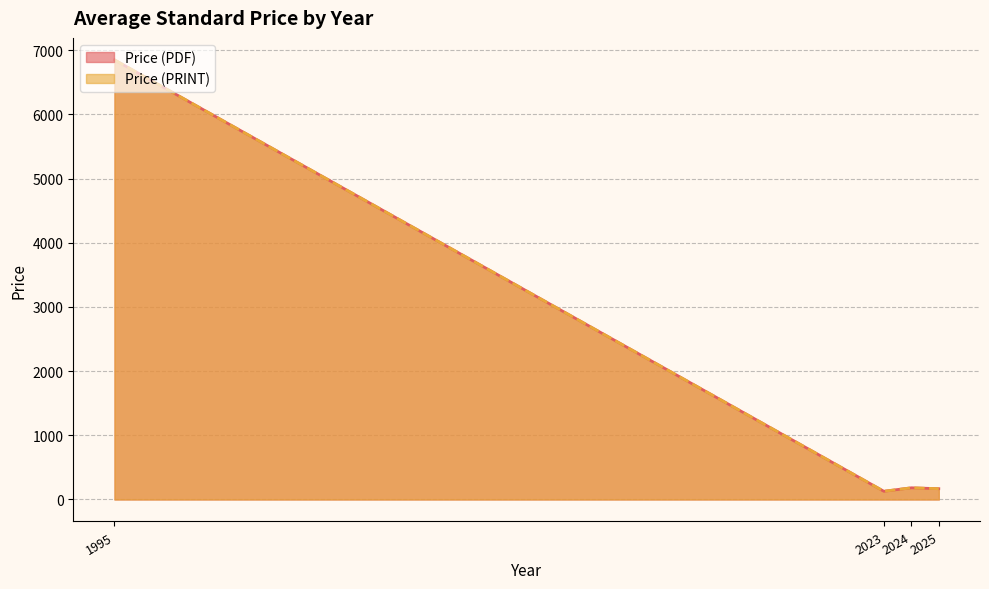

Rank the series at 1995 from lowest to highest value.

Price (PDF), Price (PRINT)